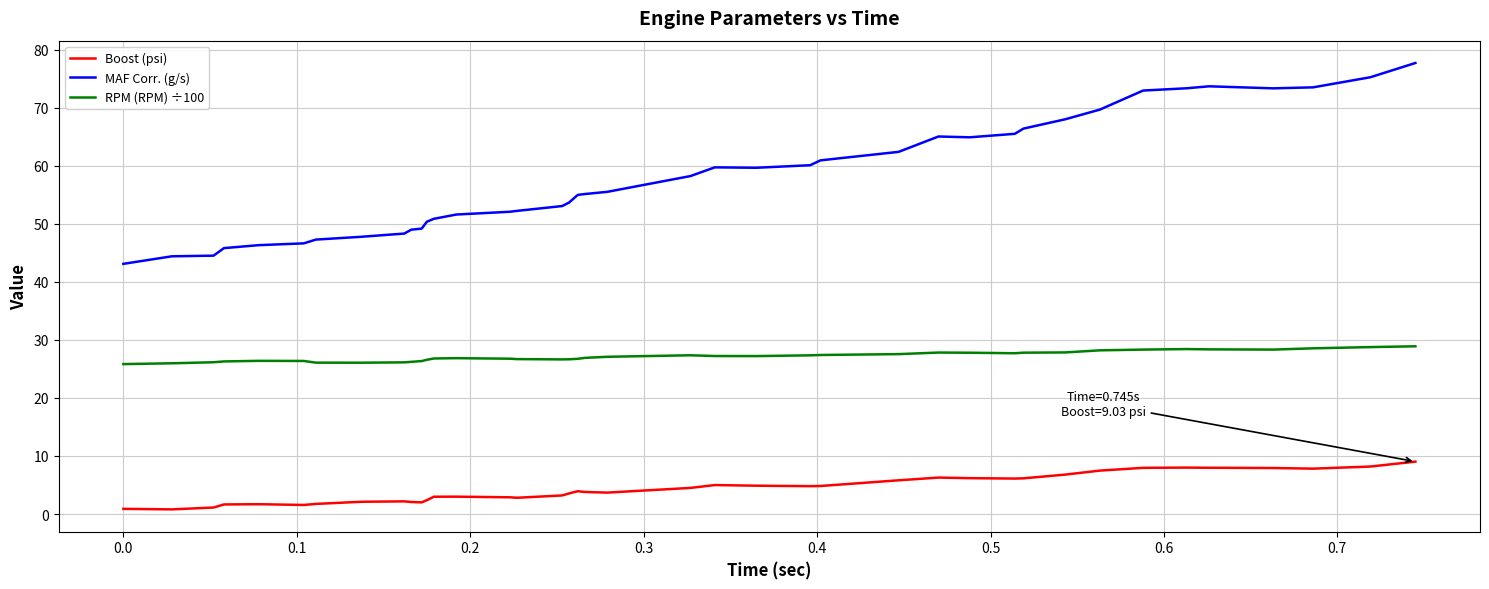

What is the difference between the maximum and minimum values in the Boost (psi) series?

8.2